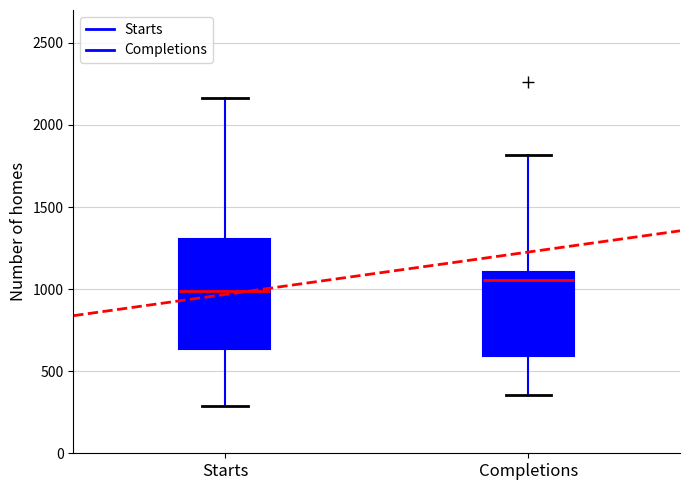

Which box's median line is the lowest?

Starts